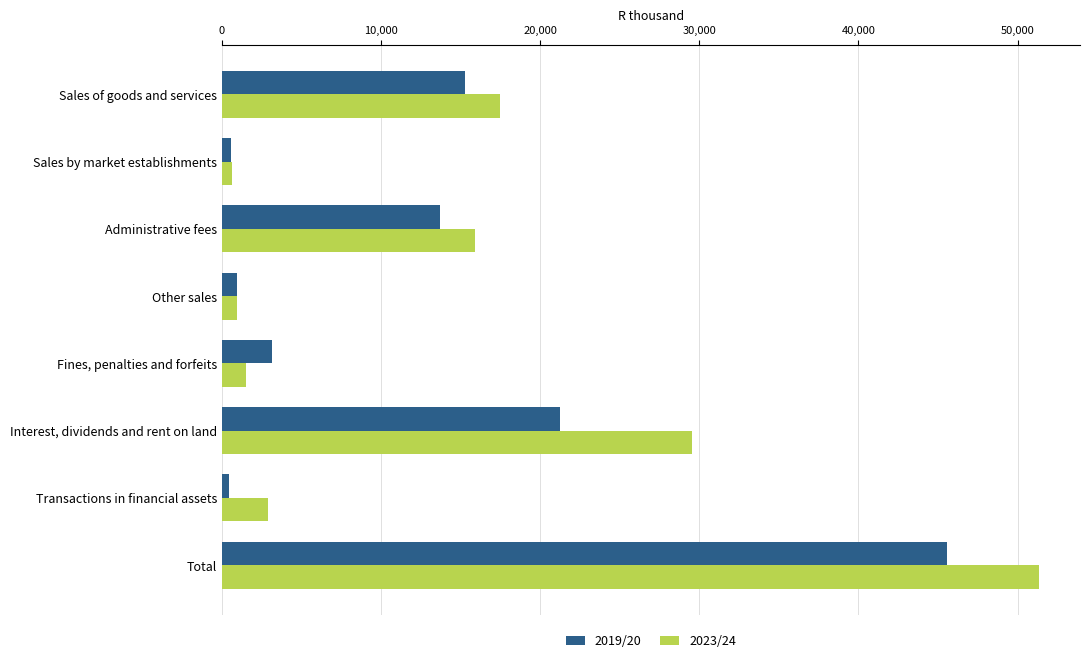

List the series in order of their peak value, lowest first.

2019/20, 2023/24